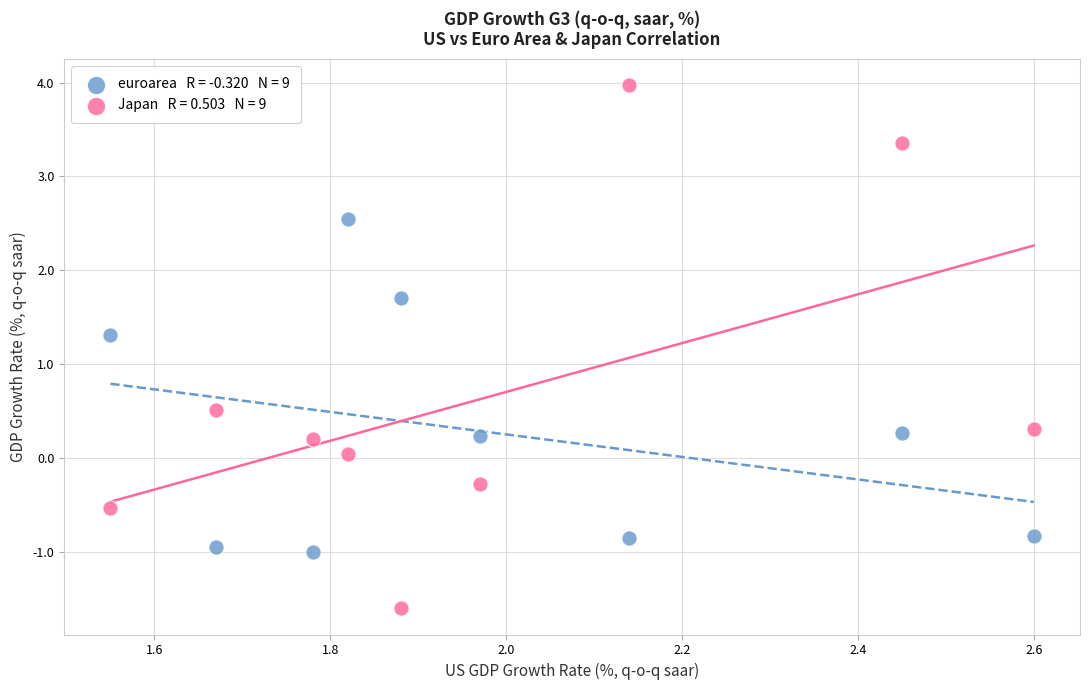

Across all data points, what is the range of Y values (max minus min)?

5.6